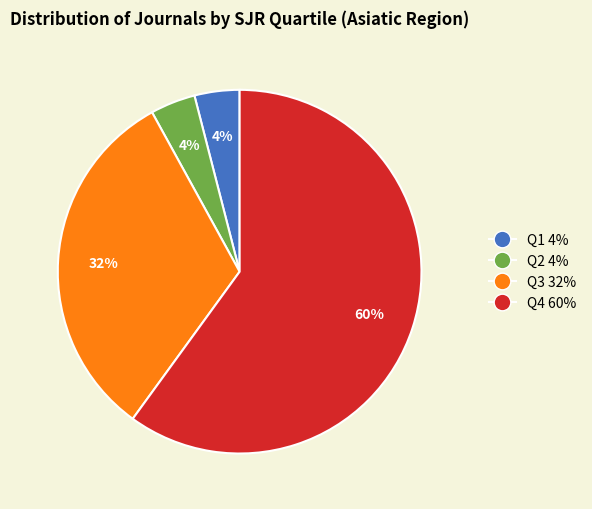

Combined, do Q3 and Q2 account for over 50%?

No